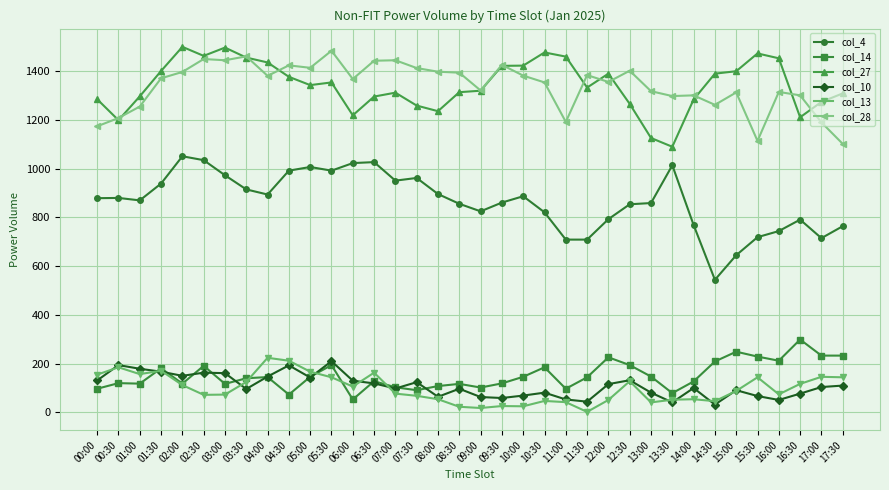

The value of col_28 at 12:30 is 846. True or false?

False